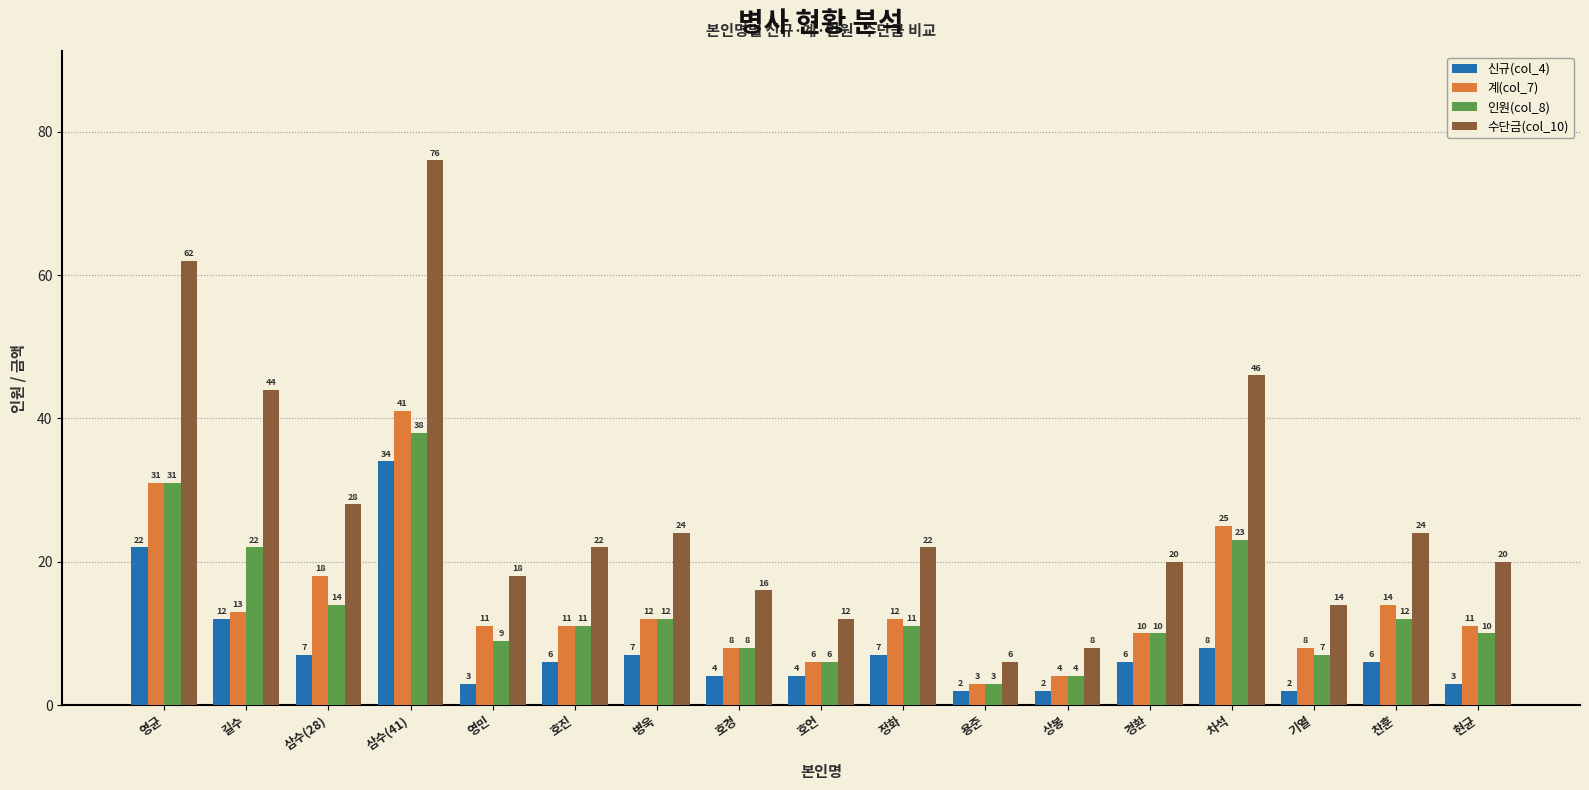

Where does the 계(col_7) series first go above 11?

영균